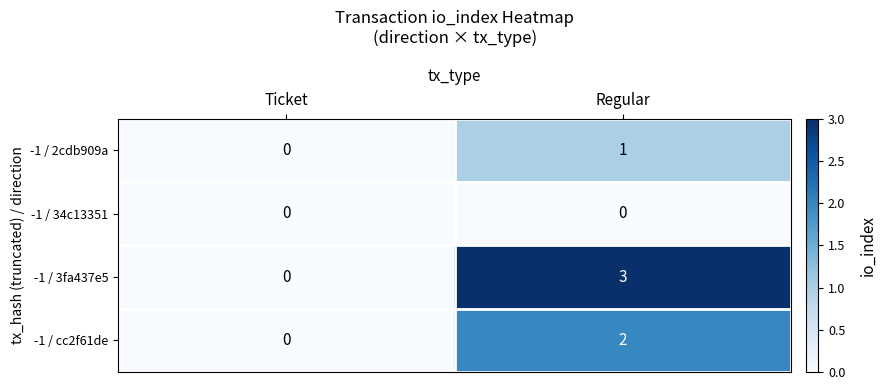

True or false: -1 / 2cdb909a has a value of 0 at Ticket.

True